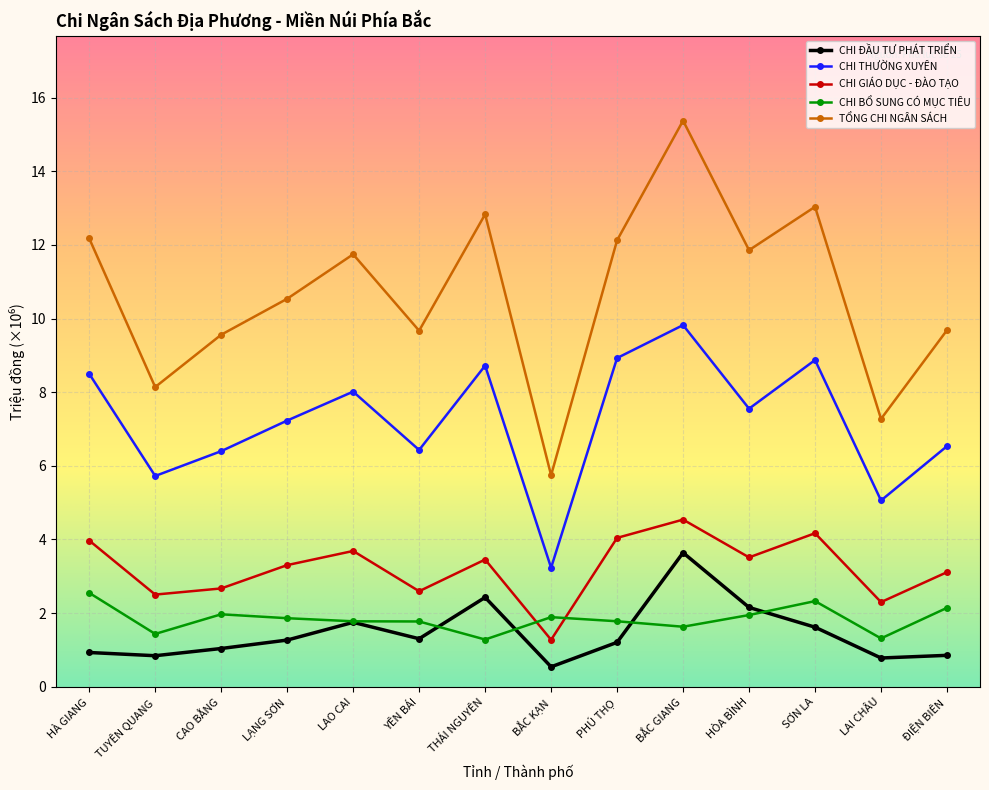

What is the spread (max minus min) of values at CAO BẰNG?

8.5